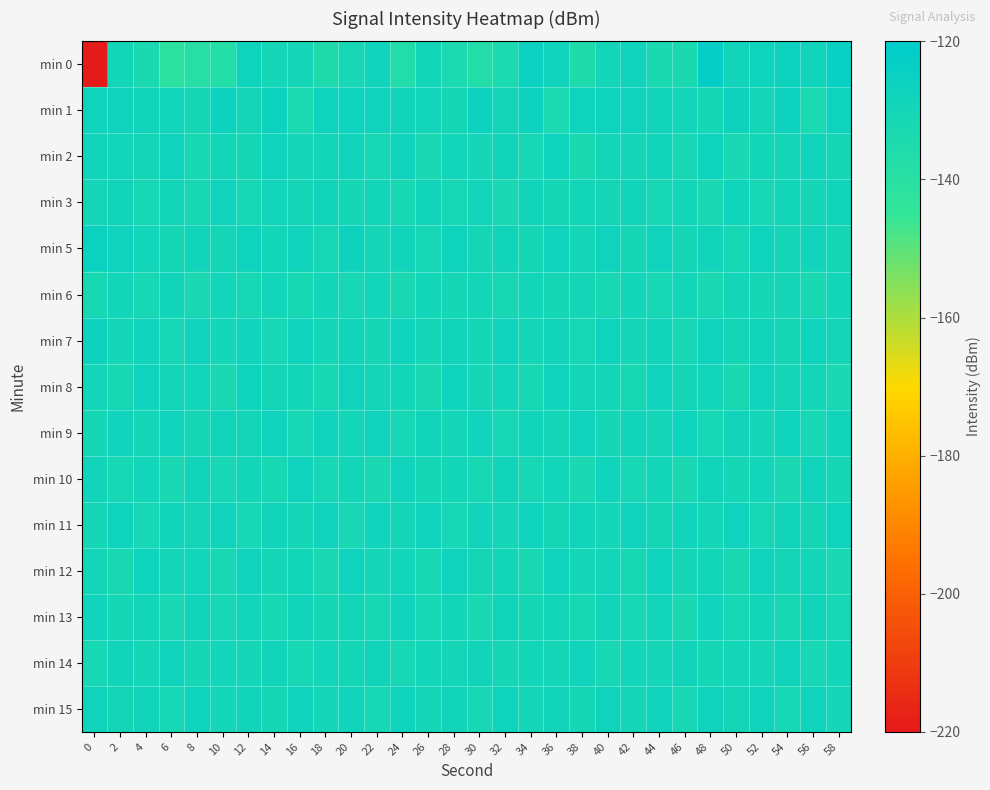

Which has a higher value, 0 or 56?

56